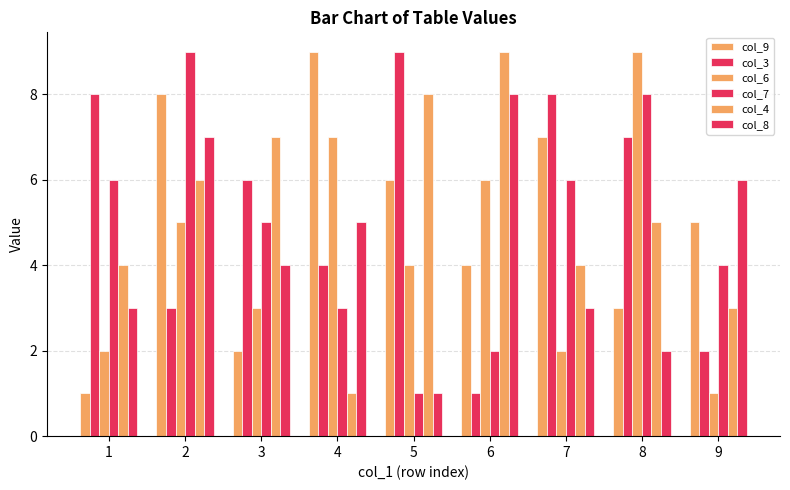

How many bars are there in total?

54